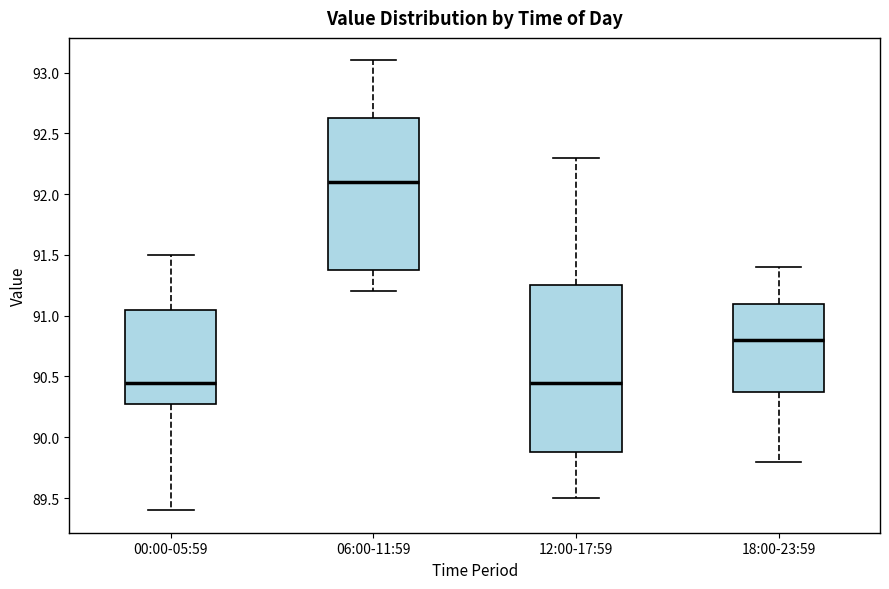

Which box is the tallest, from its lower edge to its upper edge?

12:00-17:59